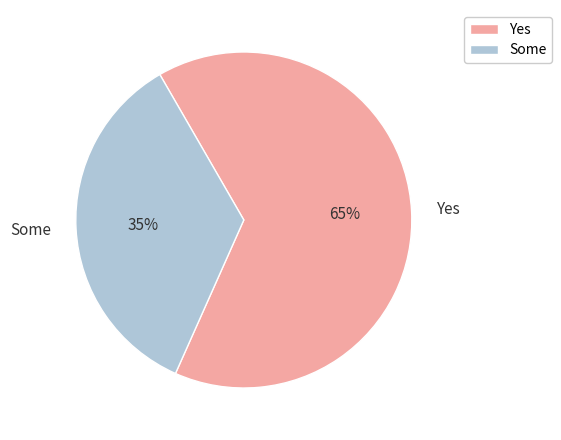

What is the ratio of the value at Some to the value at Yes?

0.5